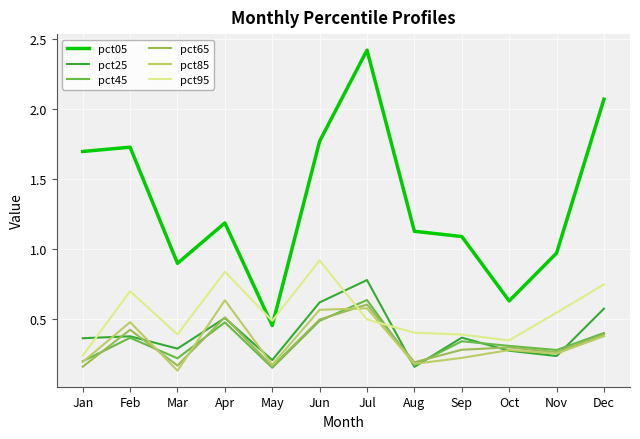

Where does the pct05 series first go above 1?

Jan